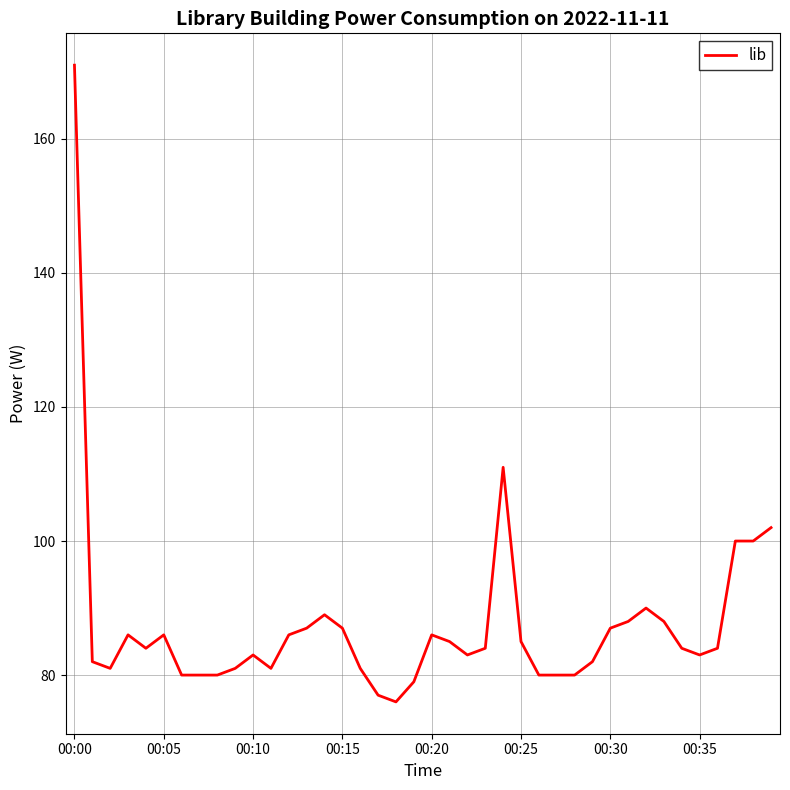

What is the difference between the maximum and minimum values?

95